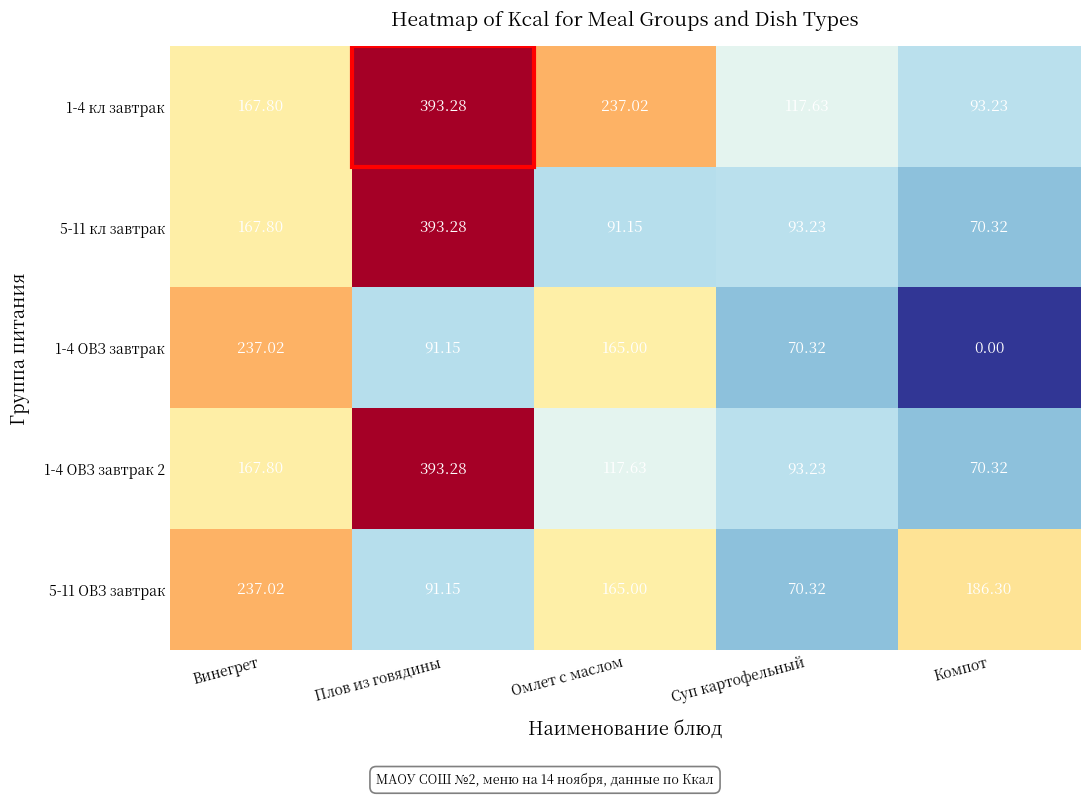

At which category does the chart reach its minimum across all series?

Компот